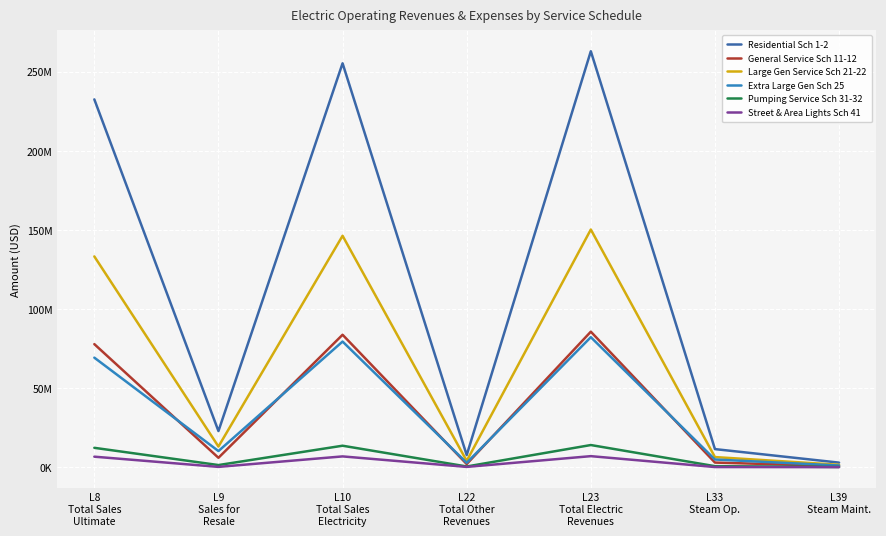

What are all the series names shown in the legend?

Residential Sch 1-2, General Service Sch 11-12, Large Gen Service Sch 21-22, Extra Large Gen Sch 25, Pumping Service Sch 31-32, Street & Area Lights Sch 41